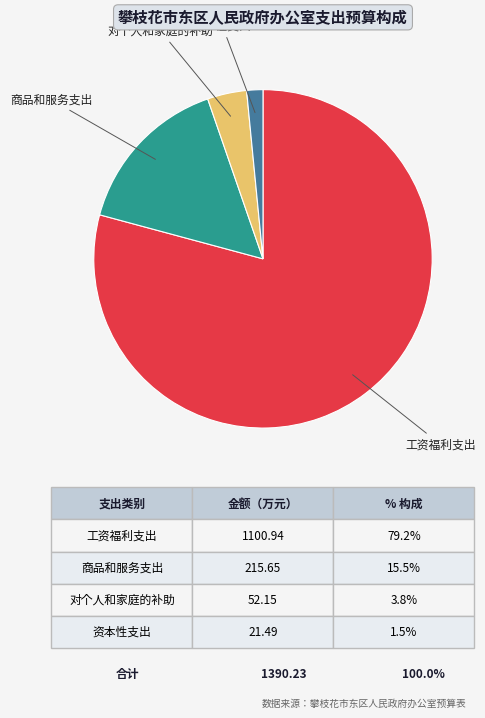

Is there a majority slice in this chart?

Yes